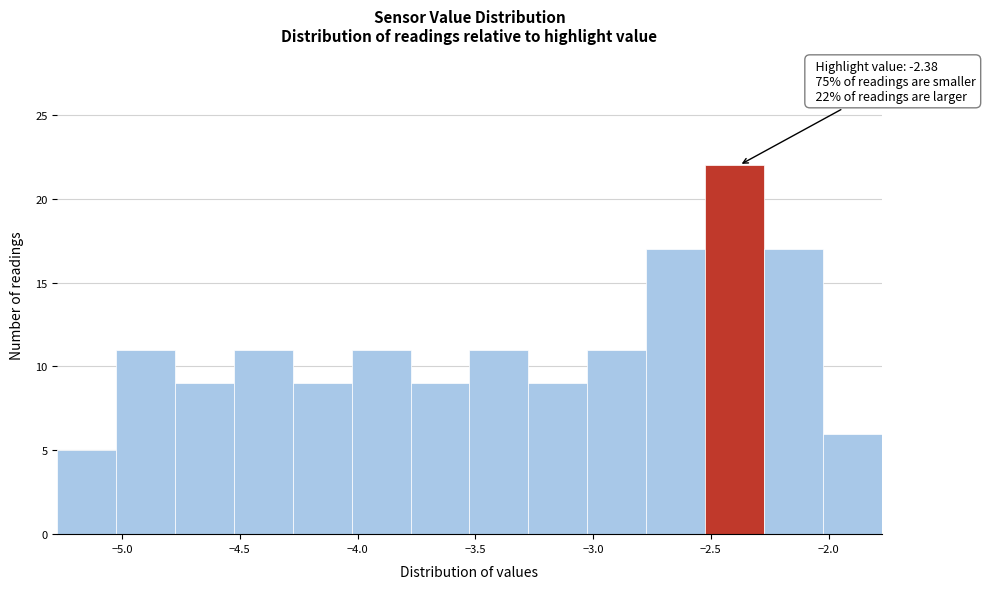

Which range on the x-axis has the tallest bar?

-2.525 to -2.275